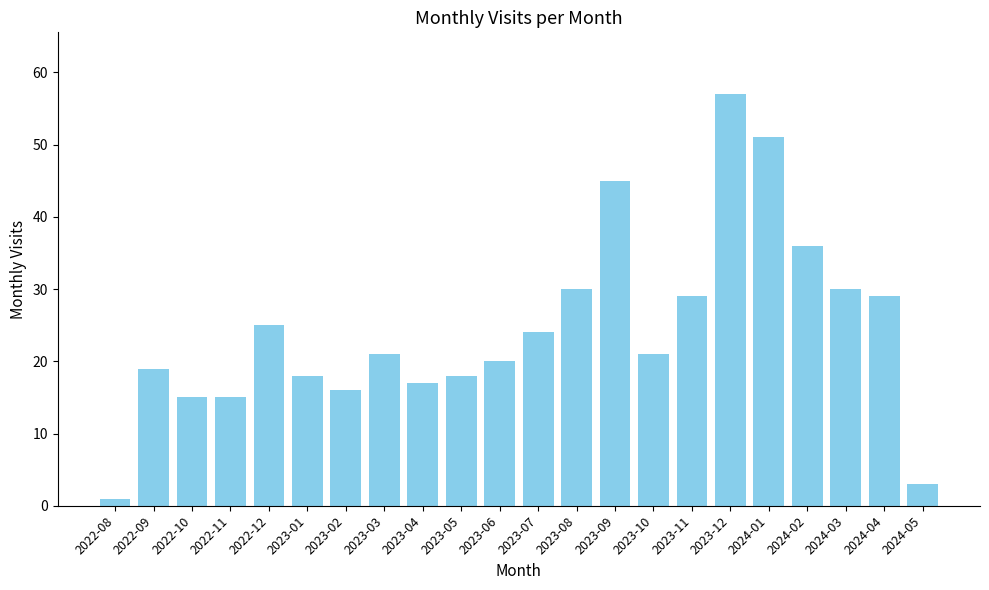

The value at 2023-03 is 21. True or false?

True